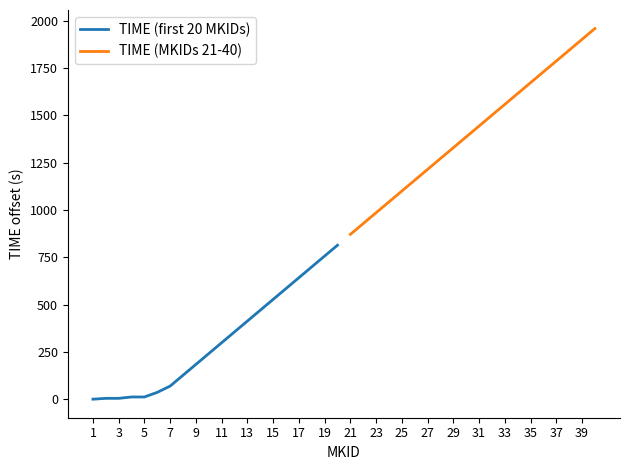

Which category has the lowest value in the TIME (MKIDs 21-40) series?

21